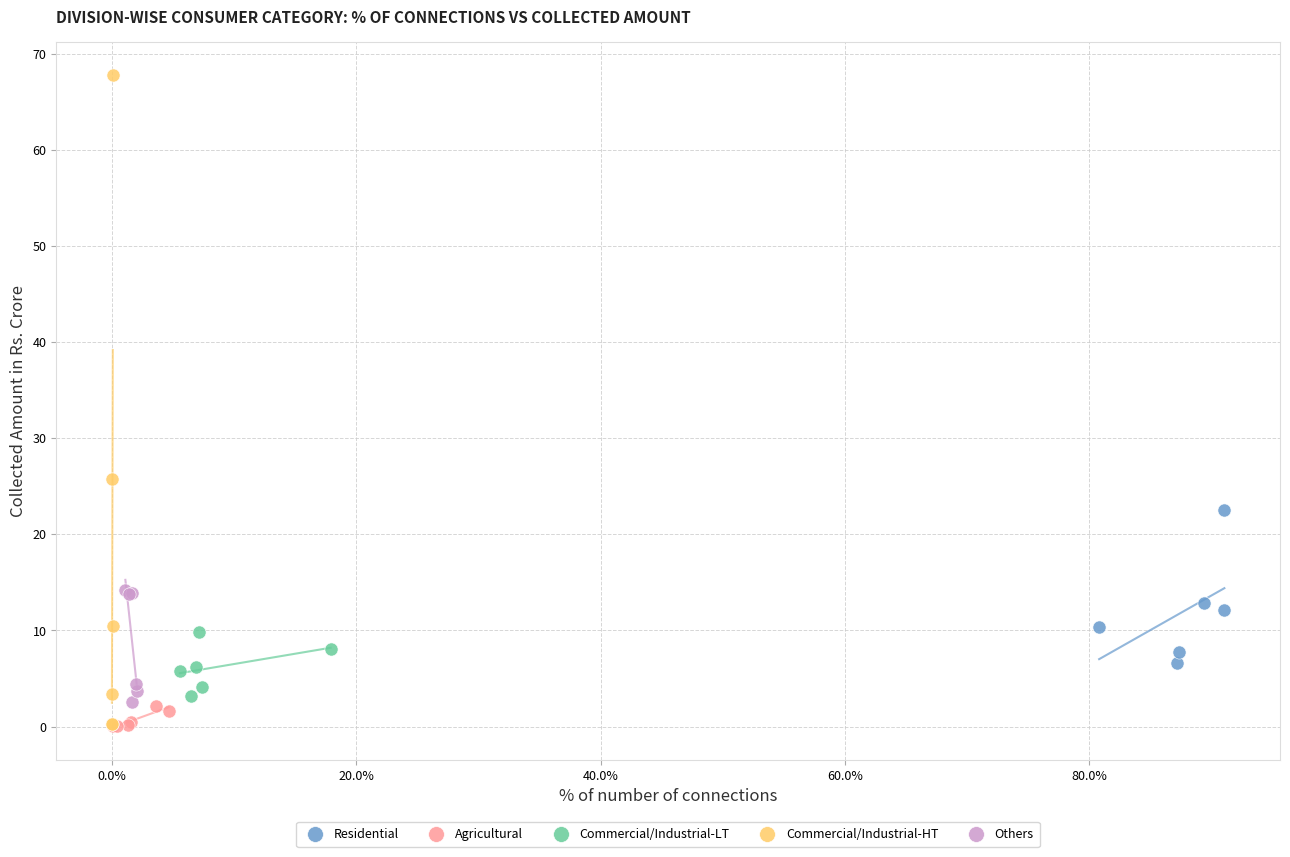

Which series contains the highest Y value?

Commercial/Industrial-HT